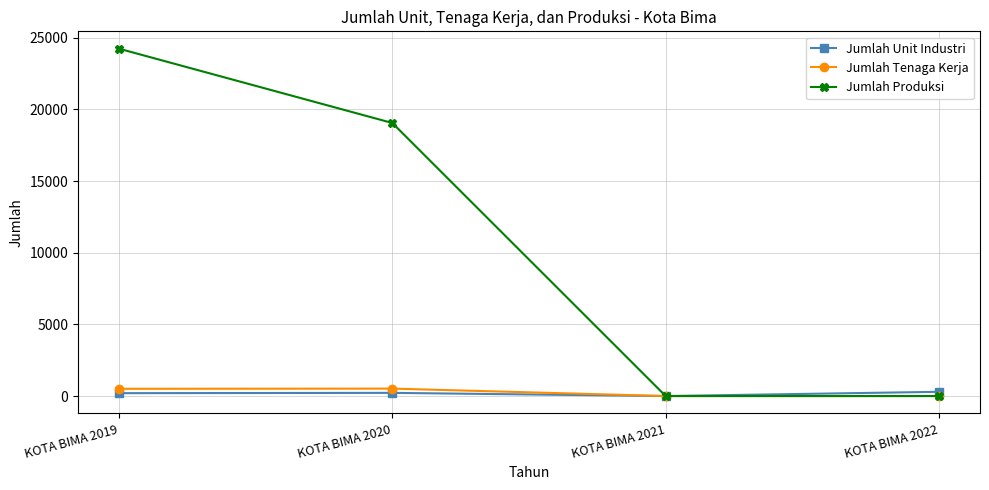

At which label is Jumlah Produksi closest to 12114?

KOTA BIMA 2020